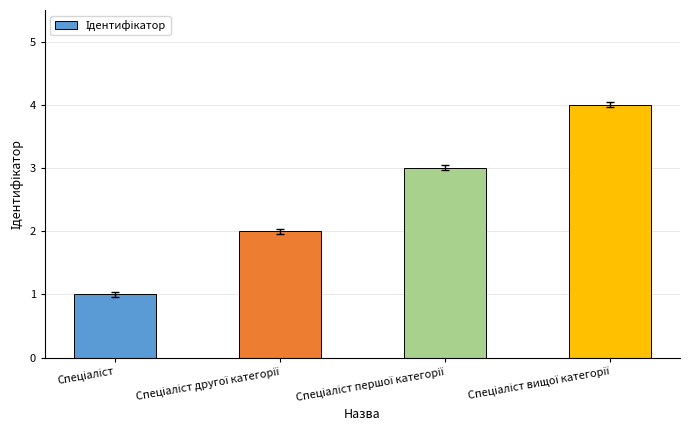

What is the greatest value displayed?

4